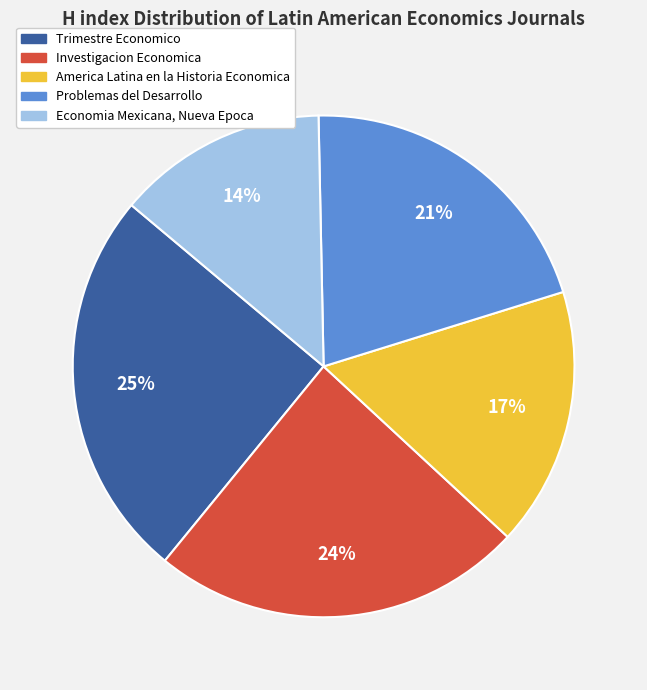

Rank the categories by value from lowest to highest.

Economia Mexicana, Nueva Epoca, America Latina en la Historia Economica, Problemas del Desarrollo, Investigacion Economica, Trimestre Economico